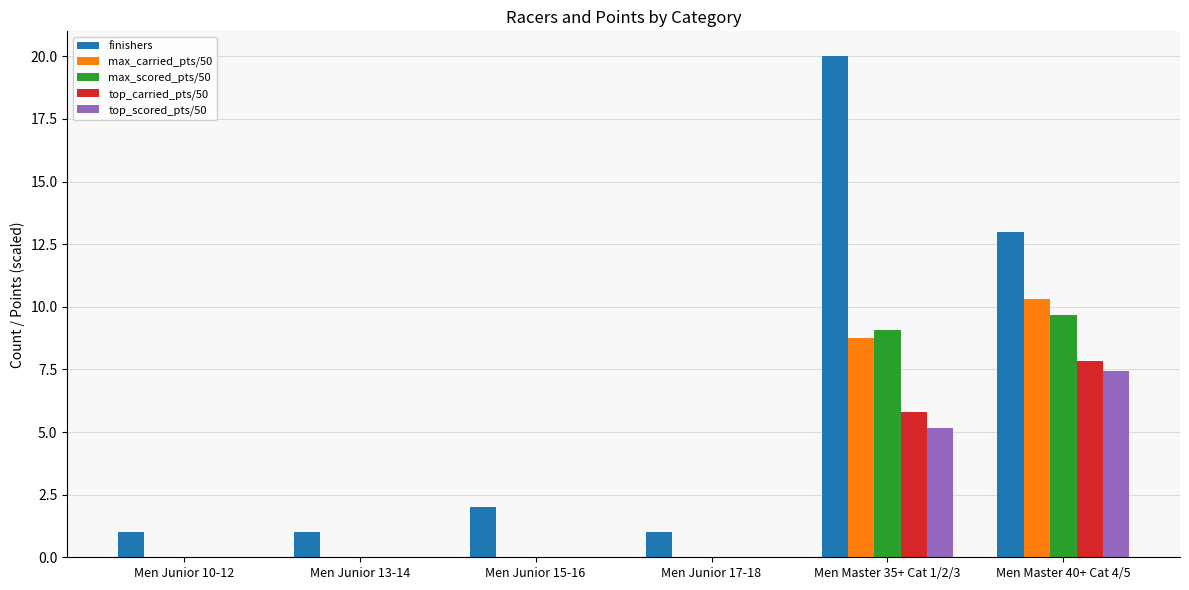

Which series has the largest total across all categories?

finishers